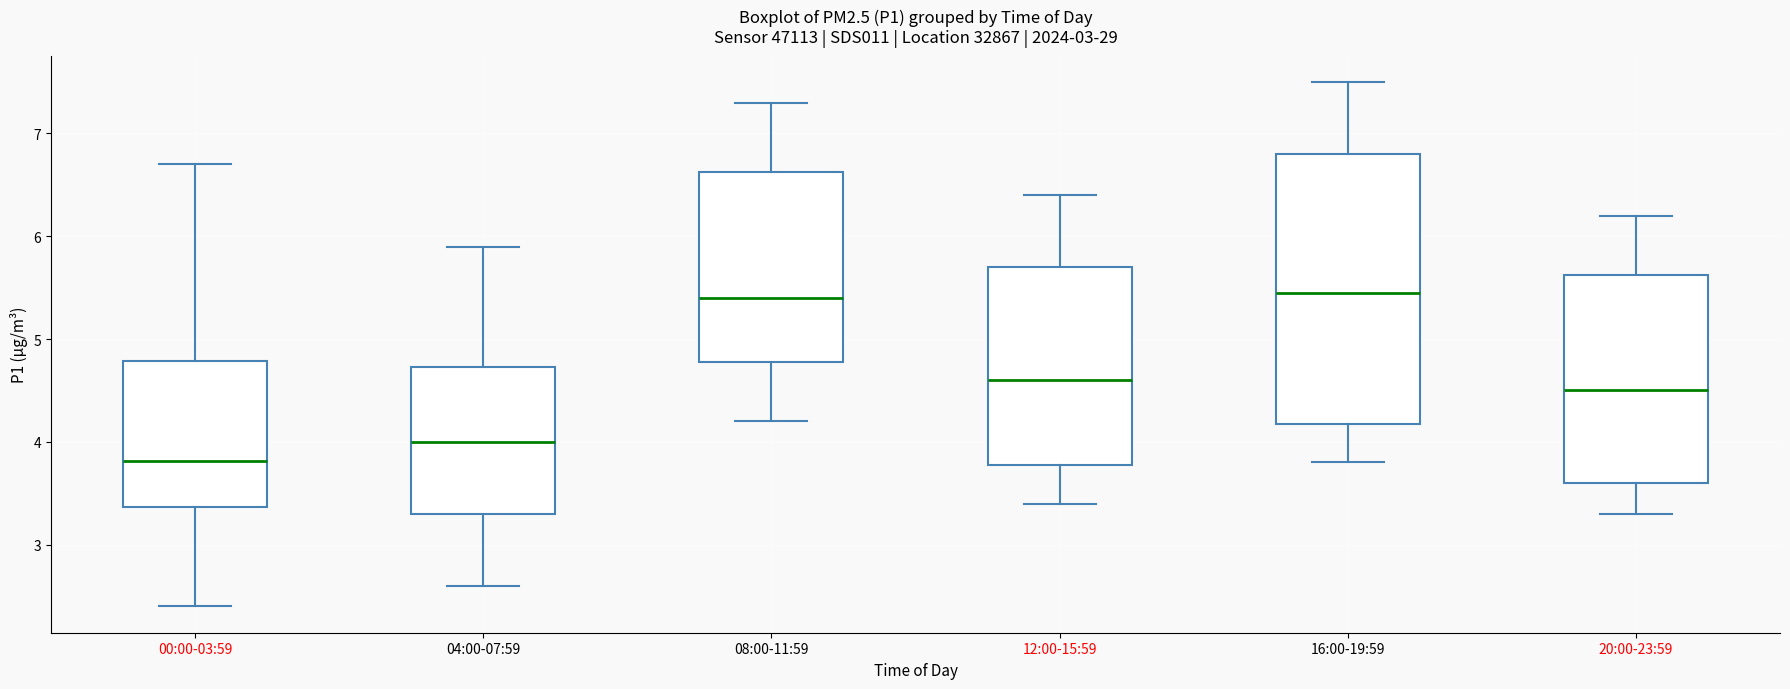

Reading left to right, transcribe this box plot: for each box, give where its median line is, the range the box spans, and where its two whiskers end, as read against the y-axis. The values are not printed on the chart, so give them approximately, as read against the axis.

00:00-03:59: median 3.8, box 3.4 to 4.8, whiskers 2.4 to 6.7
04:00-07:59: median 4.0, box 3.3 to 4.7, whiskers 2.6 to 5.9
08:00-11:59: median 5.4, box 4.8 to 6.6, whiskers 4.2 to 7.3
12:00-15:59: median 4.6, box 3.8 to 5.7, whiskers 3.4 to 6.4
16:00-19:59: median 5.5, box 4.2 to 6.8, whiskers 3.8 to 7.5
20:00-23:59: median 4.5, box 3.6 to 5.6, whiskers 3.3 to 6.2